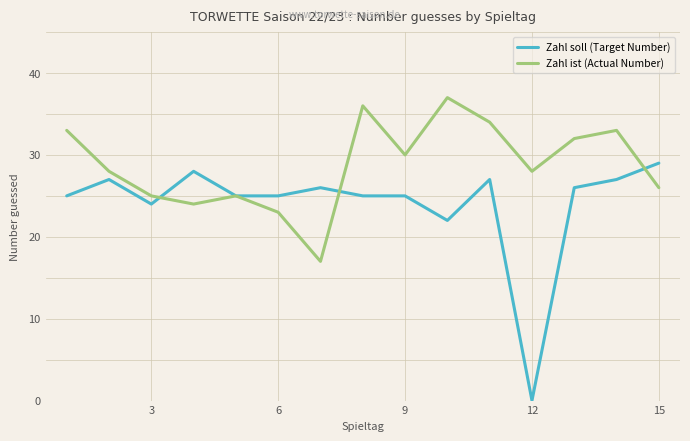

Reading left to right, list all the values displayed in this chart.

Zahl soll (Target Number): 25	27	24	28	25	25	26	25	25	22	27	0	26	27	29
Zahl ist (Actual Number): 33	28	25	24	25	23	17	36	30	37	34	28	32	33	26